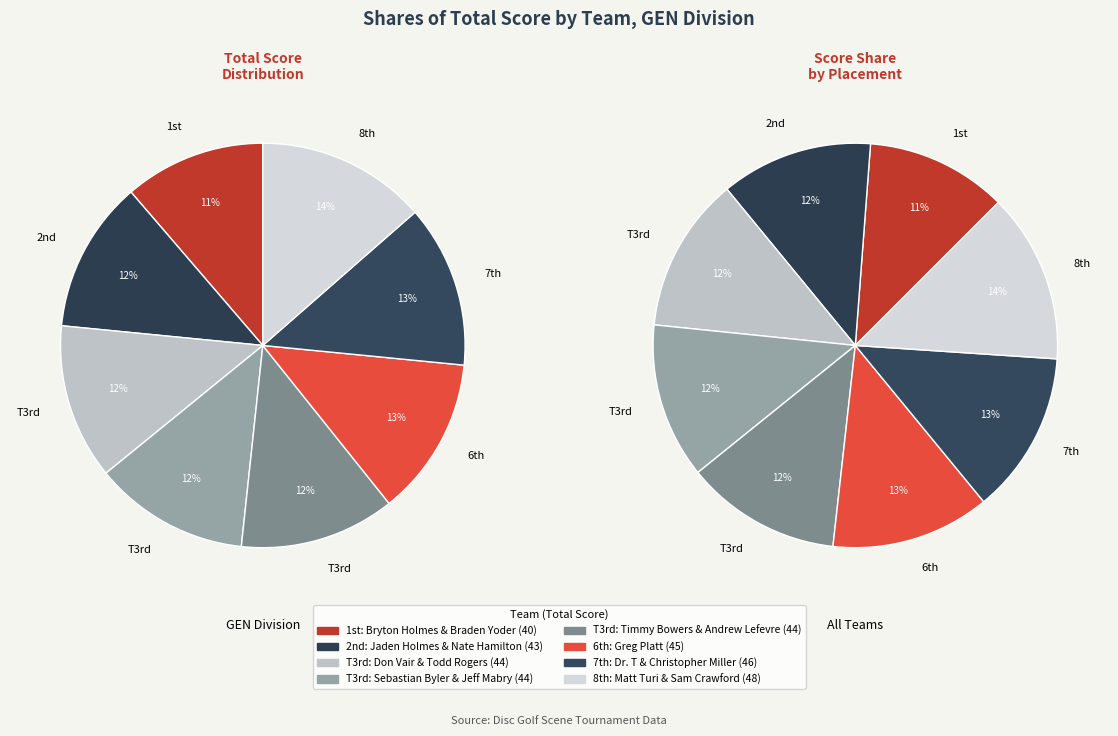

Which slice is the smallest?

Bryton Holmes & Braden Yoder